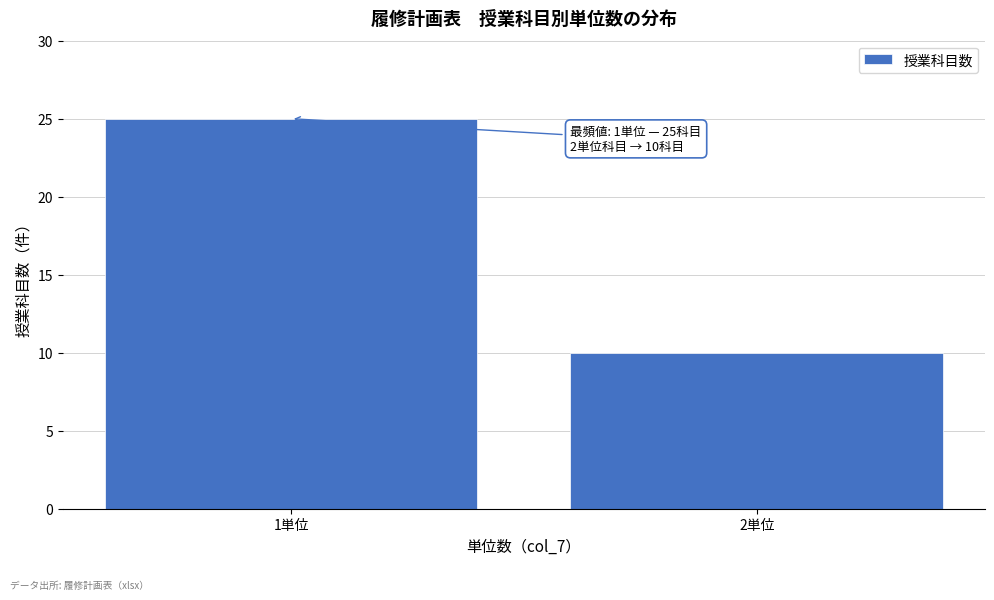

Reading left to right, list all the values displayed in this chart.

25	10